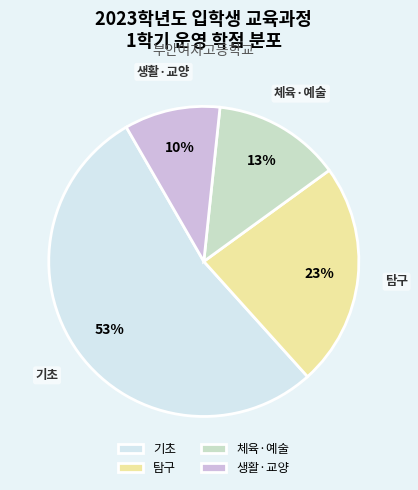

How many slices are in this pie chart?

4